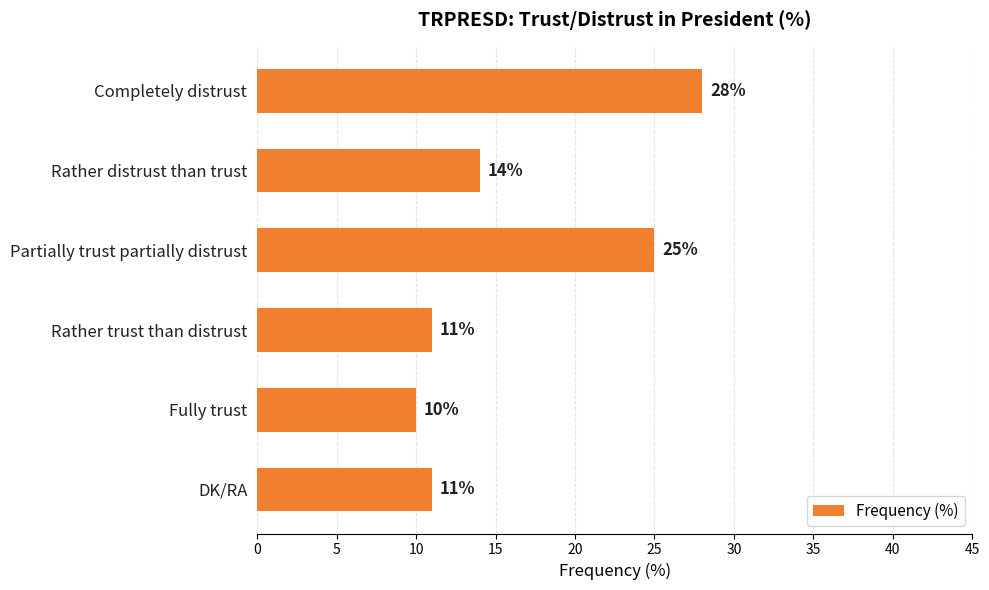

Is it true that the value at Rather trust than distrust is 11?

True